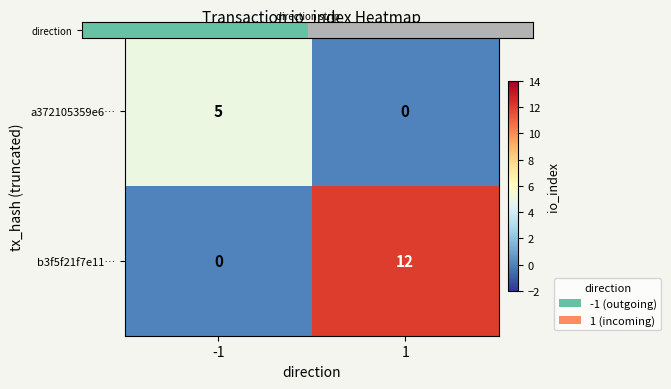

Is it true that a372105359e6… equals 5 at -1?

True